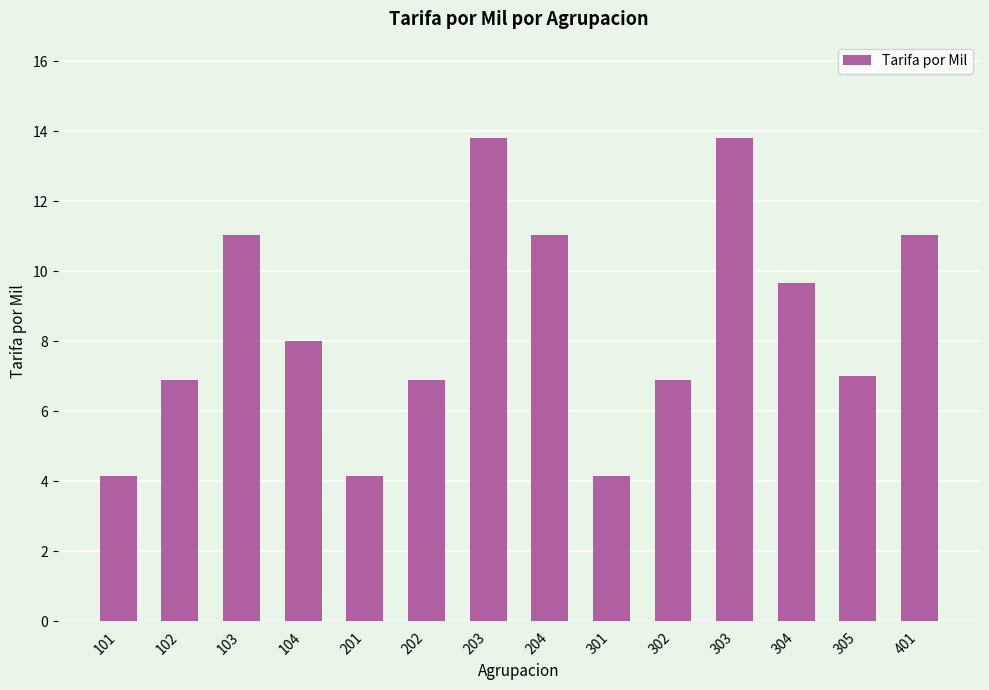

What is the maximum value shown in the chart?

13.8